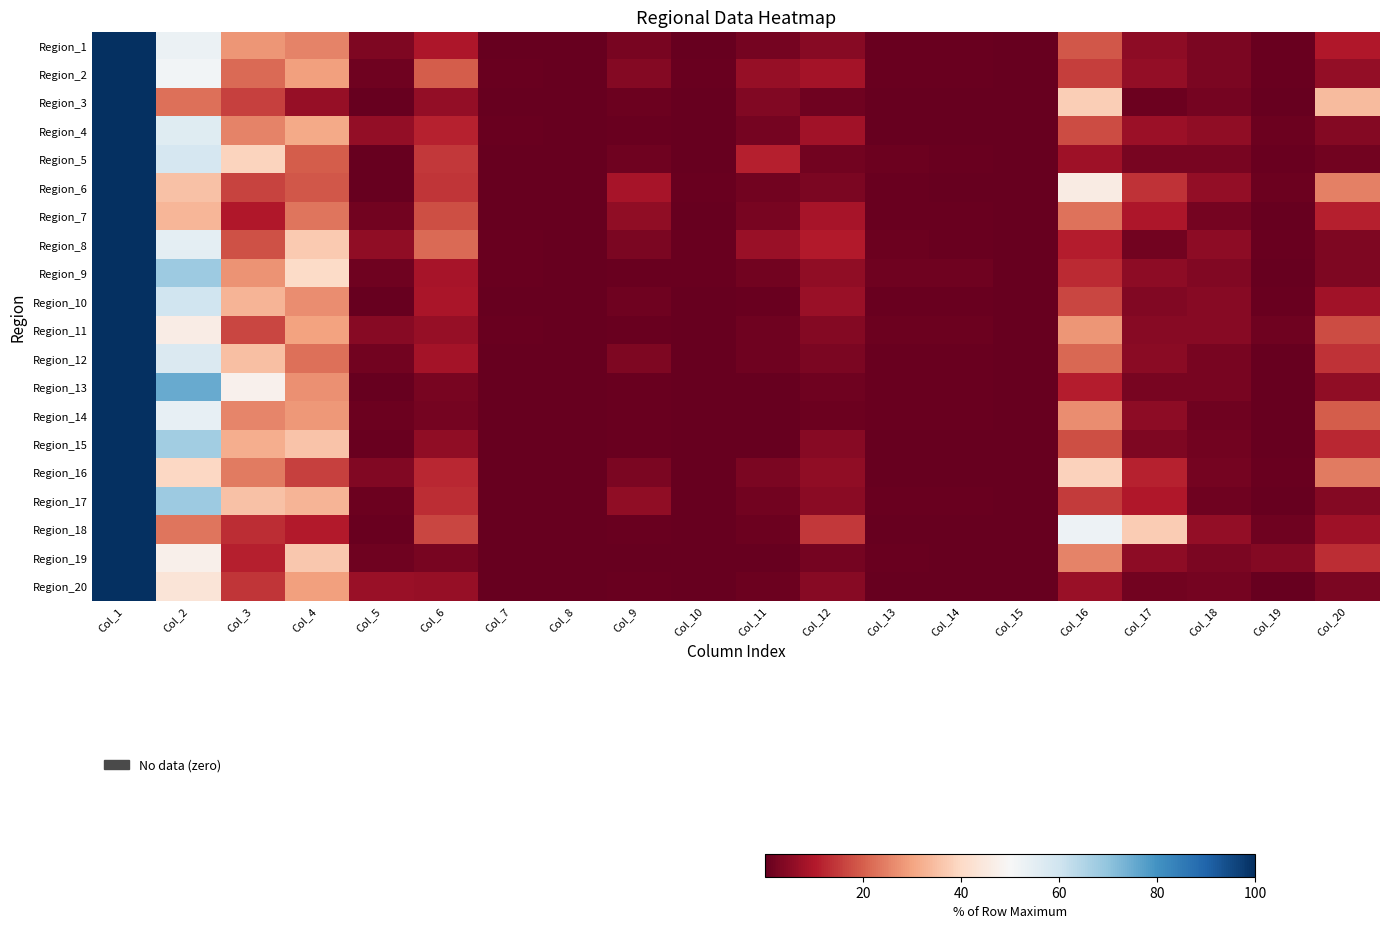

Rank the series at Col_13 from highest to lowest value.

Region_9, Region_11, Region_5, Region_8, Region_13, Region_17, Region_1, Region_2, Region_10, Region_6, Region_7, Region_12, Region_14, Region_19, Region_18, Region_20, Region_4, Region_16, Region_3, Region_15